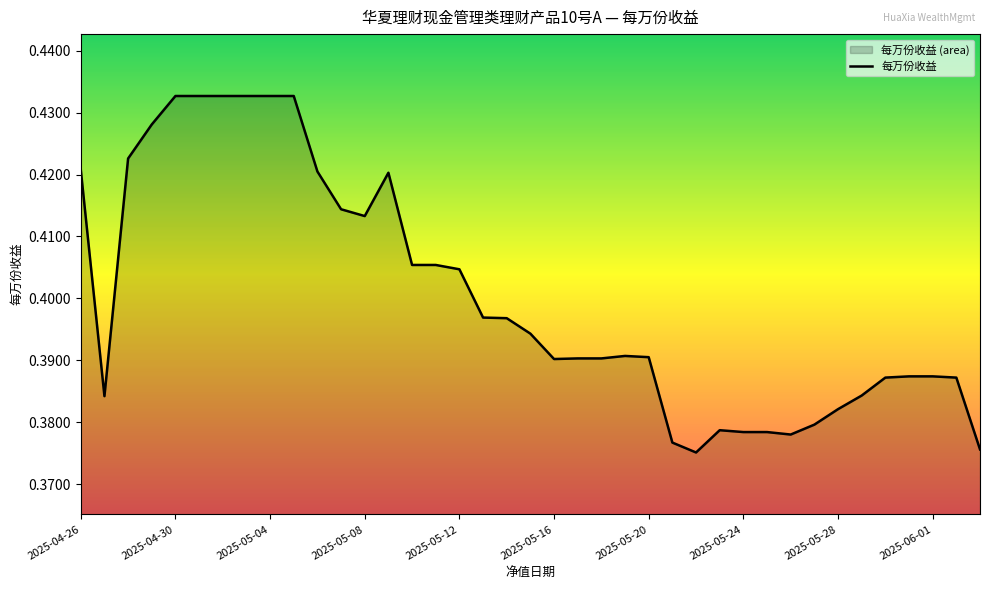

True or false: the data shows 0.6 at 2025-05-08.

False